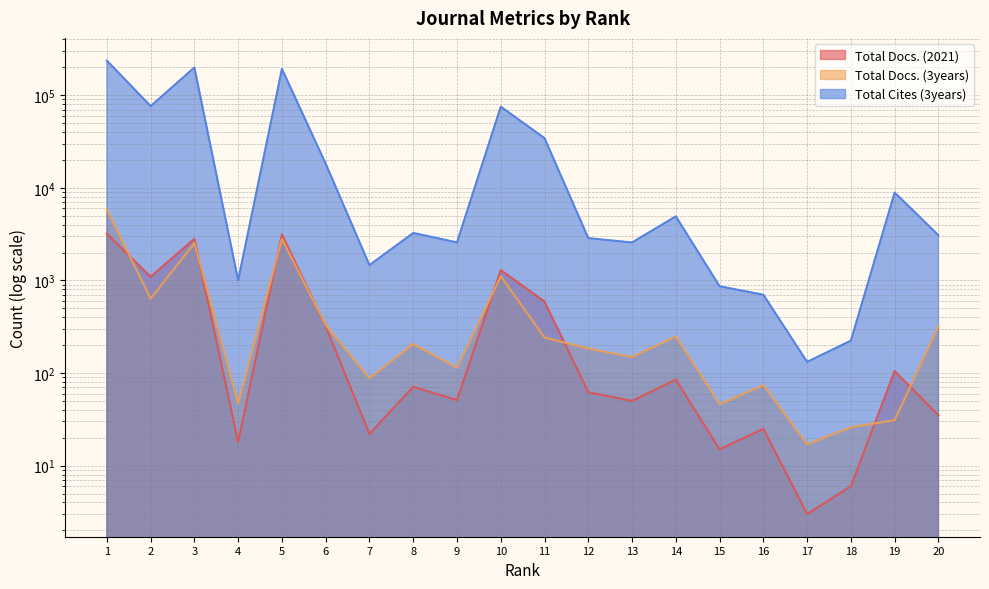

At 1, list the series in order from largest to smallest.

Total Cites (3years), Total Docs. (3years), Total Docs. (2021)